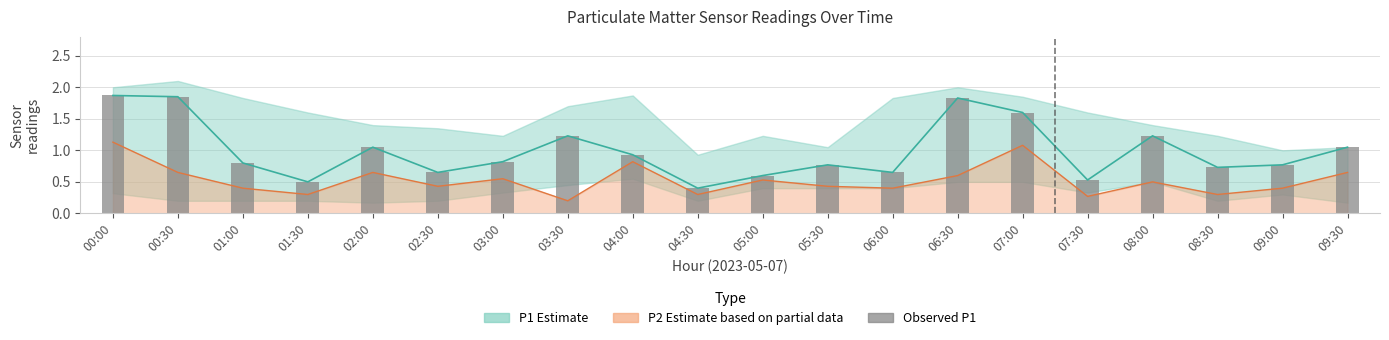

Reading right to left, what are all the values shown in this chart?

1.1	0.8	0.7	1.2	0.5	1.6	1.8	0.7	0.8	0.6	0.4	0.9	1.2	0.8	0.7	1.1	0.5	0.8	1.9	1.9